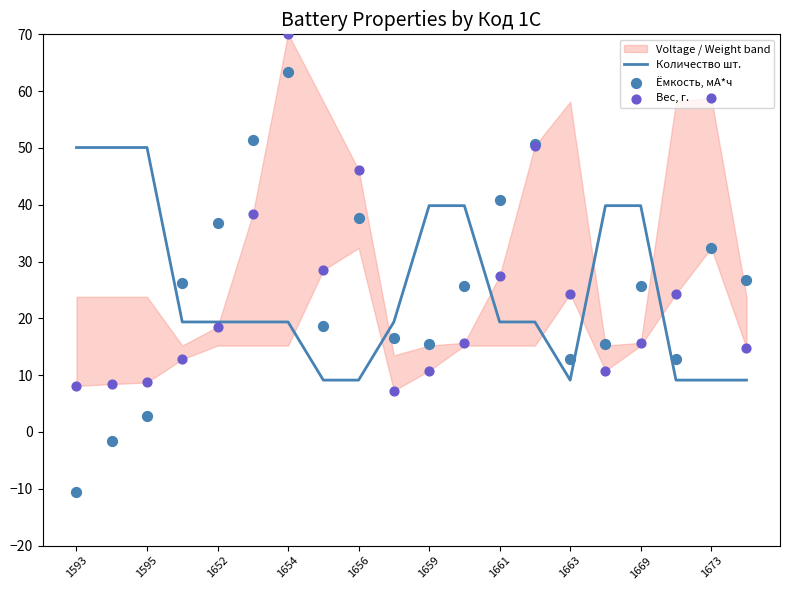

What is the minimum value for Количество шт.?

9.1